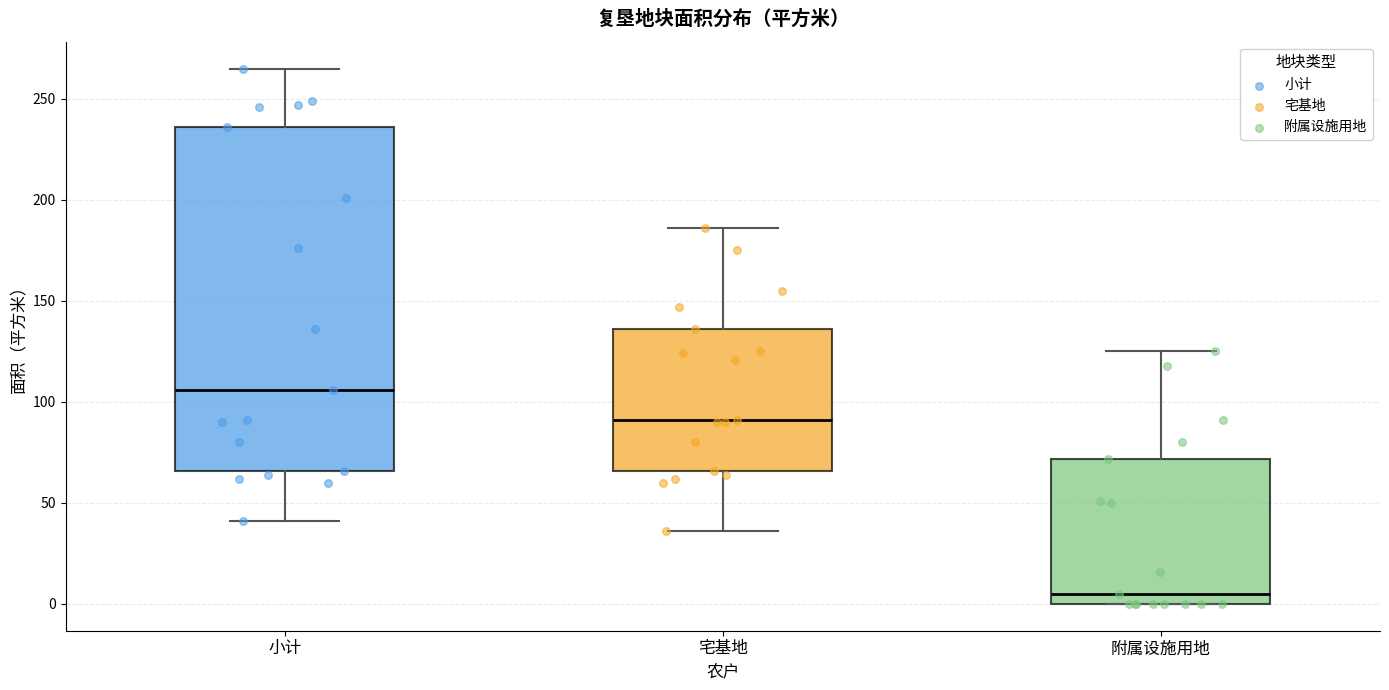

Comparing the boxes themselves (not the whiskers), which one is the tallest?

小计